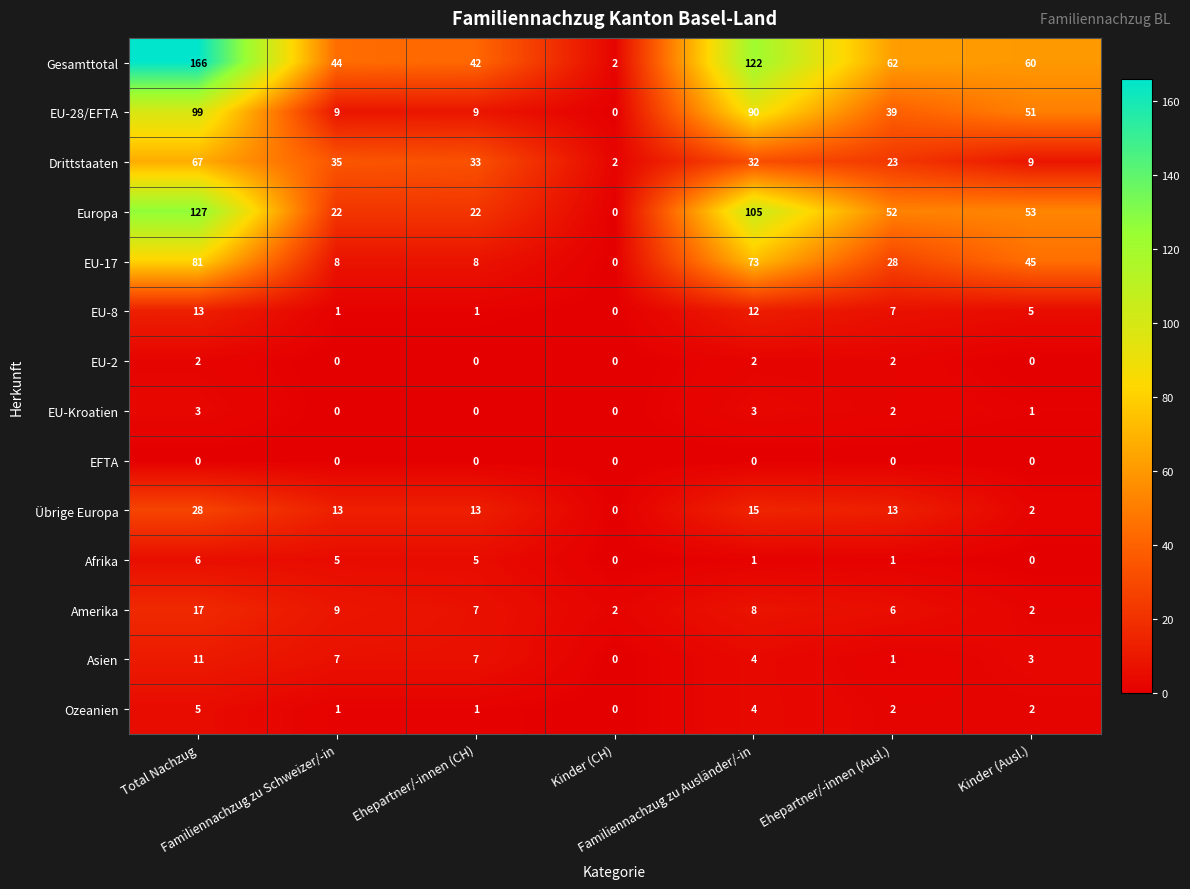

Rank the series by their maximum value, from highest to lowest.

Gesamttotal, Europa, EU-28/EFTA, EU-17, Drittstaaten, Übrige Europa, Amerika, EU-8, Asien, Afrika, Ozeanien, EU-Kroatien, EU-2, EFTA